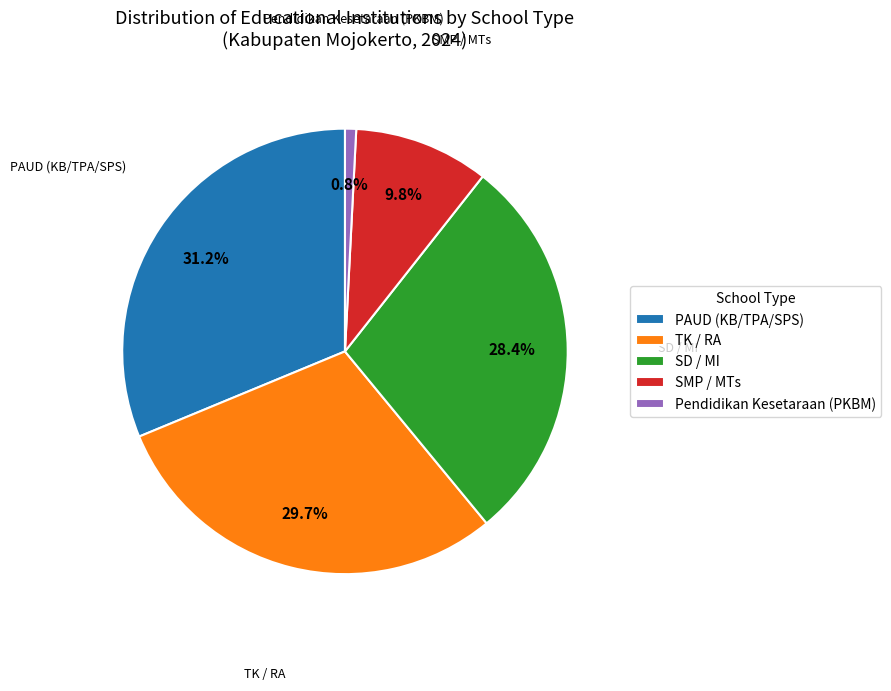

Does SD / MI represent more than half of the total?

No